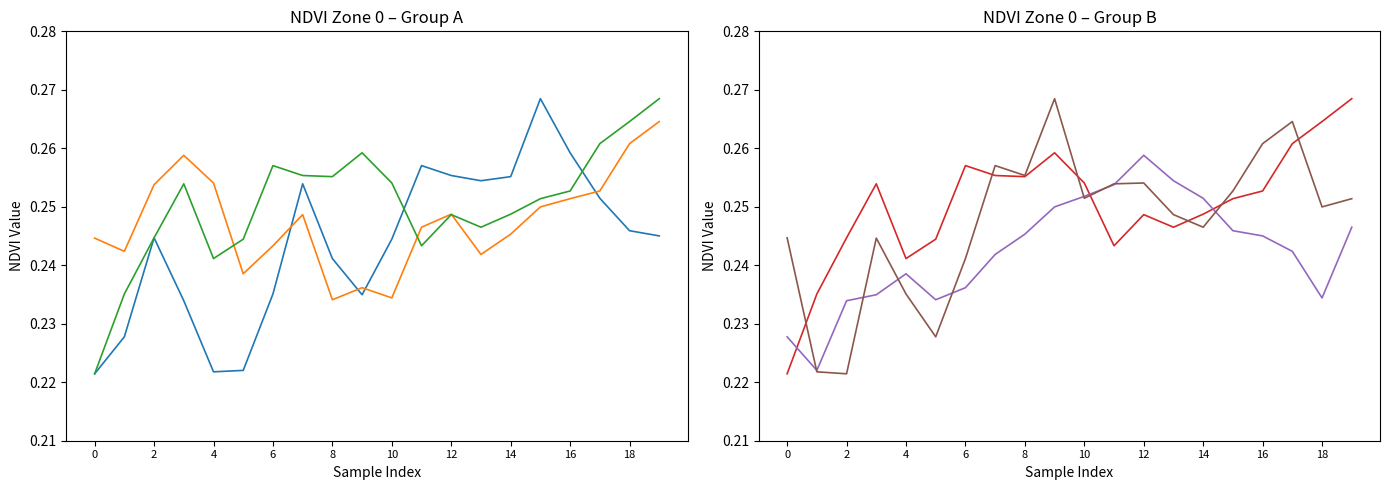

Between 14 and 16, which is larger?

16